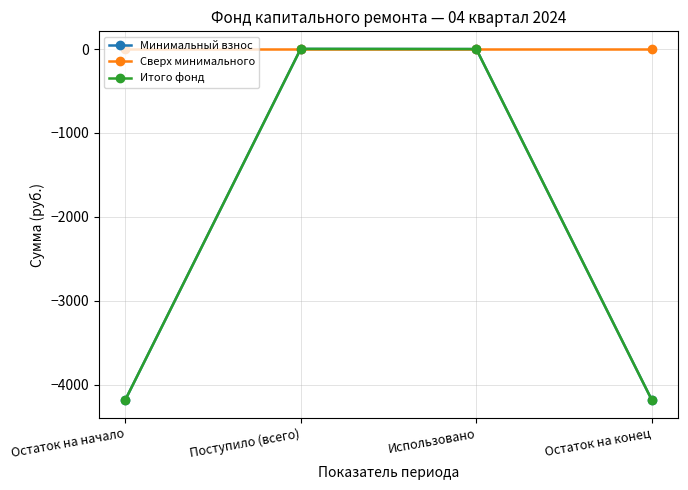

Which series has the largest total across all categories?

Сверх минимального